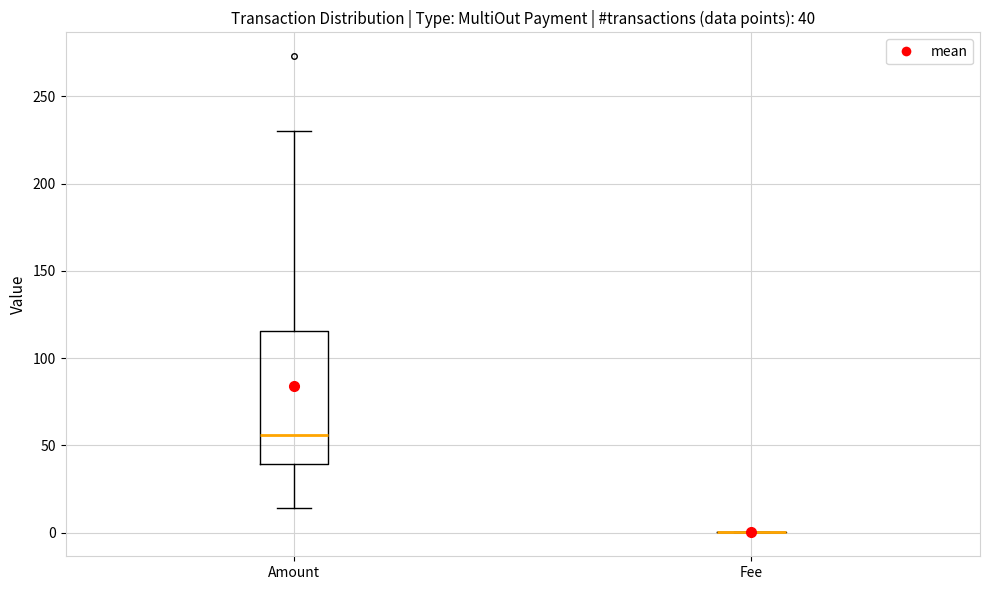

Which box is the tallest, from its lower edge to its upper edge?

Amount